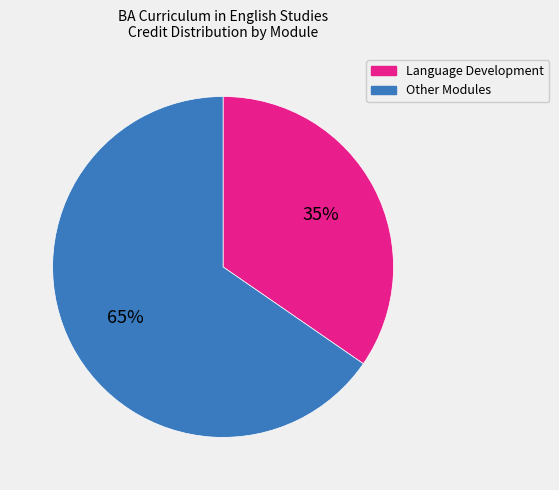

Does any single category account for the majority?

Yes